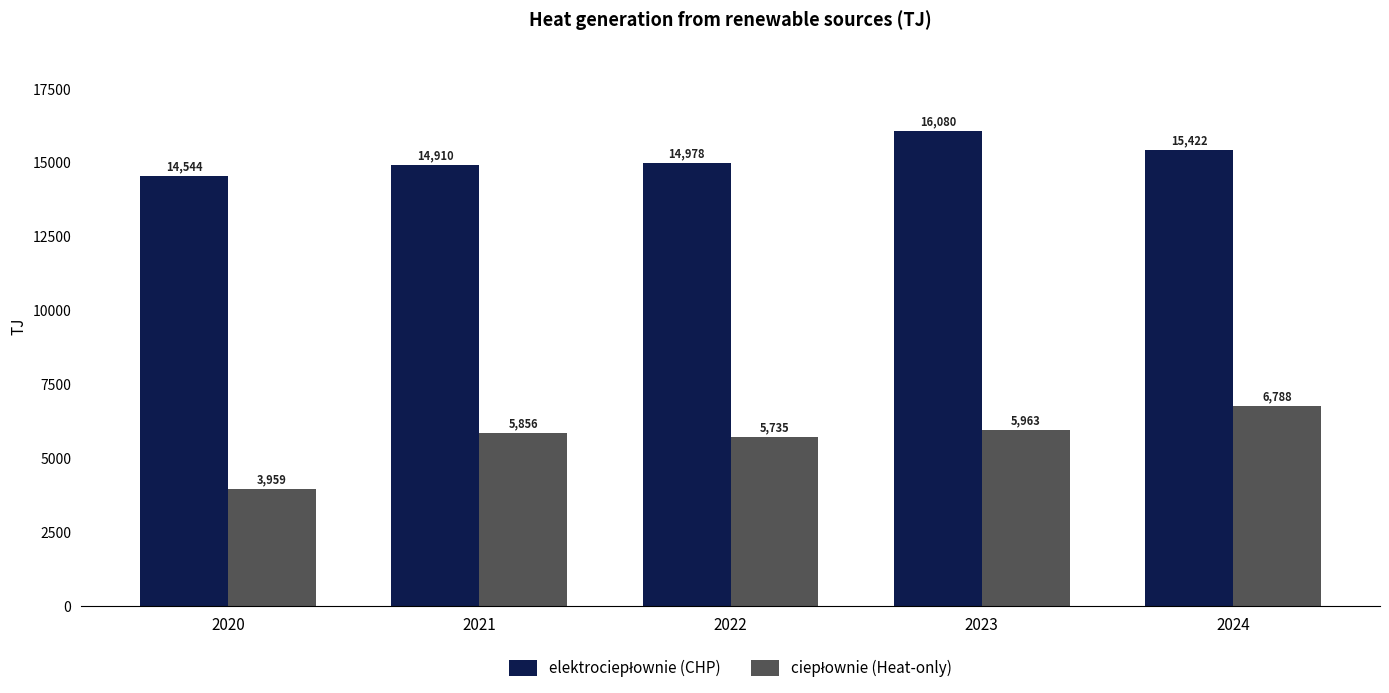

At which category is the sum across all series the highest?

2024